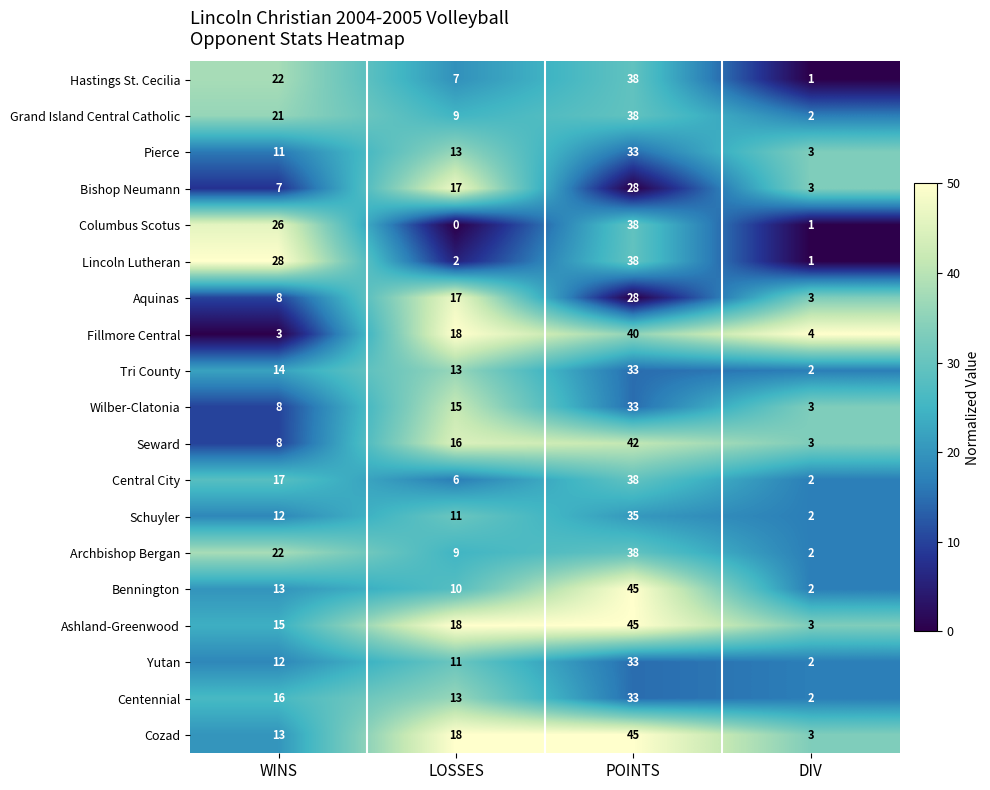

At how many categories does at least one series exceed 0?

4